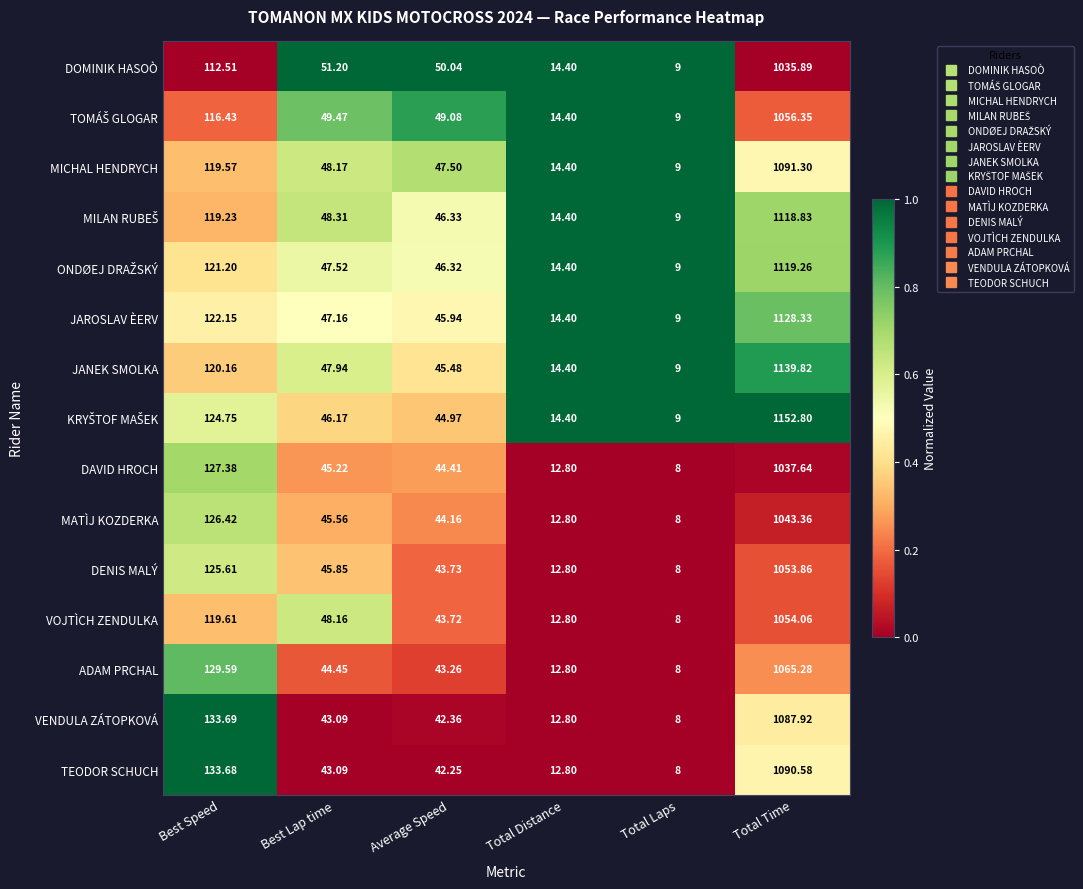

At which label does MATÌJ KOZDERKA first exceed 45?

Best Speed